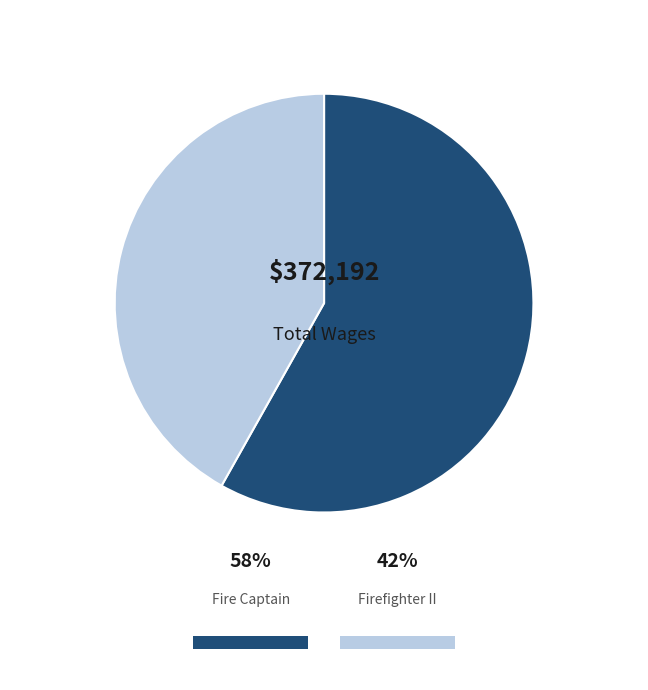

Rank the series at 2 from lowest to highest value.

Firefighter II, Fire Captain